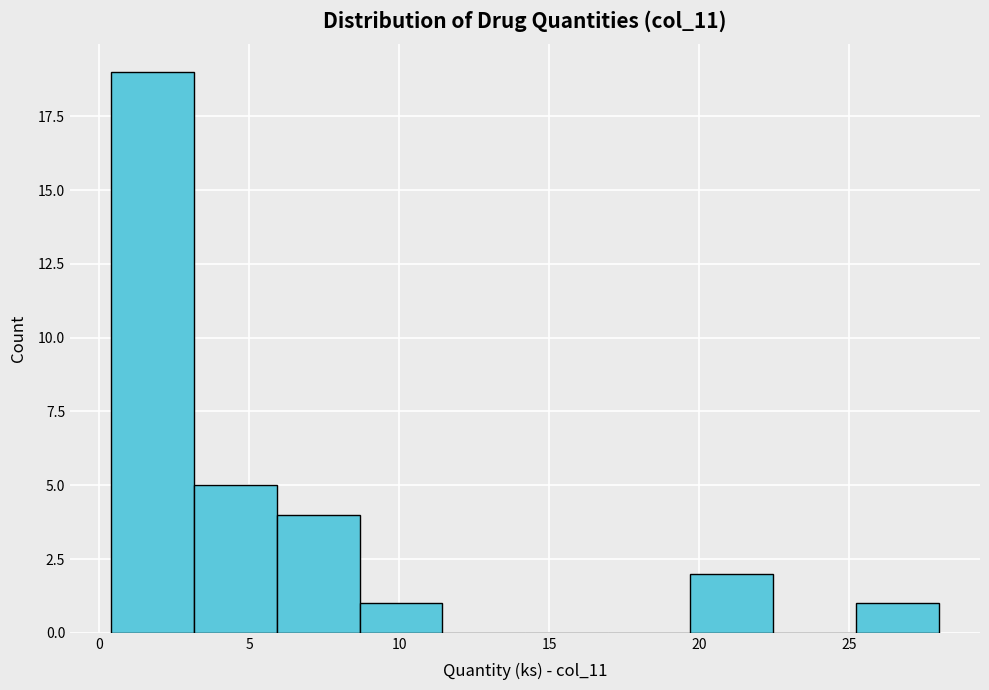

How tall is the bar that spans 6.0 to 8.5 on the x-axis? Neither the bar edges nor the heights are printed on the chart, so give them approximately, as read against the axes.

4